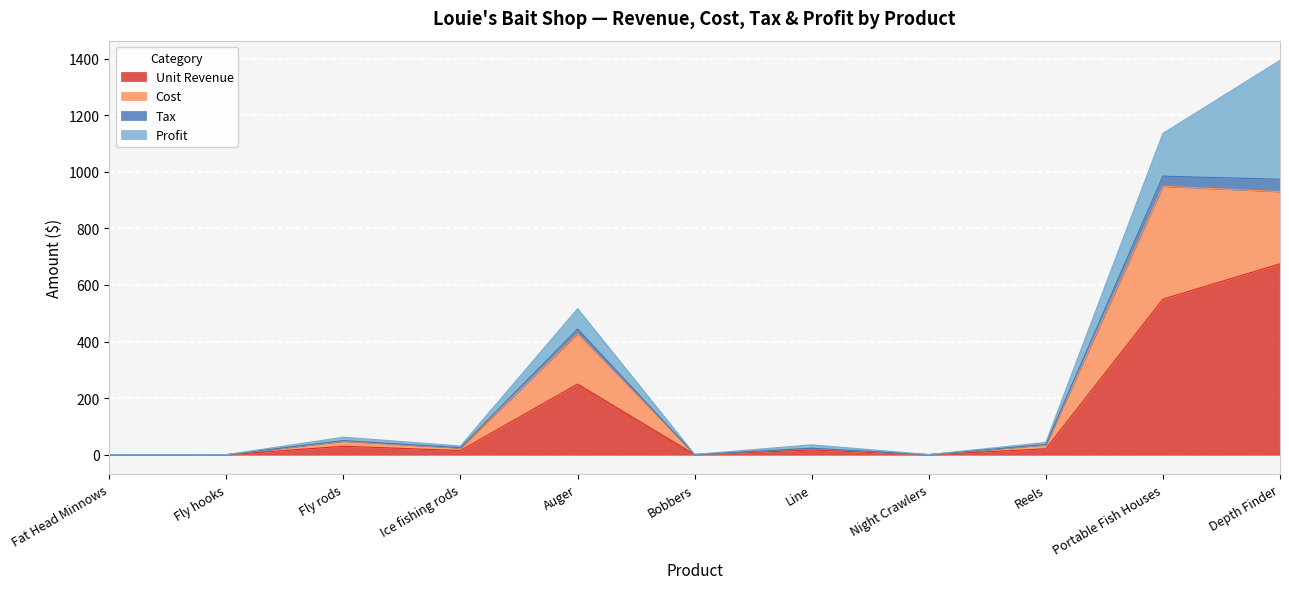

At which category is the sum across all series the highest?

Depth Finder